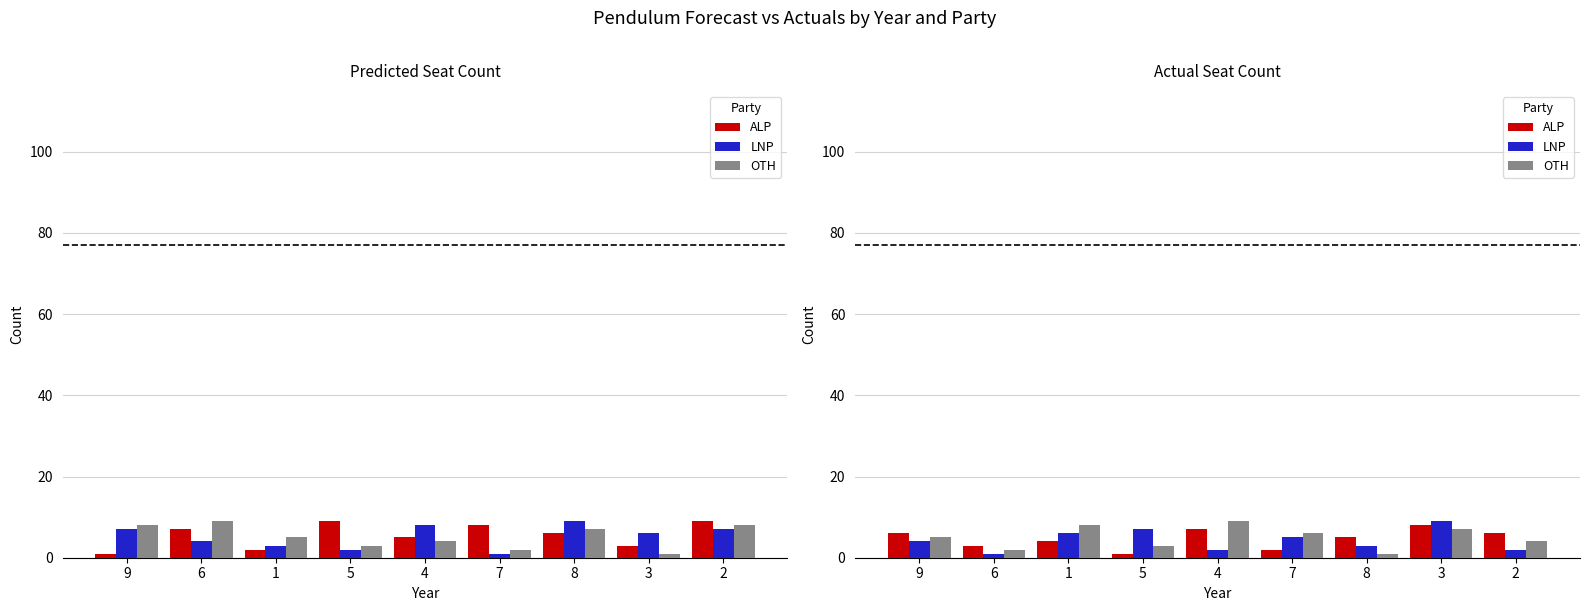

How many data points in LNP are above 4?

4